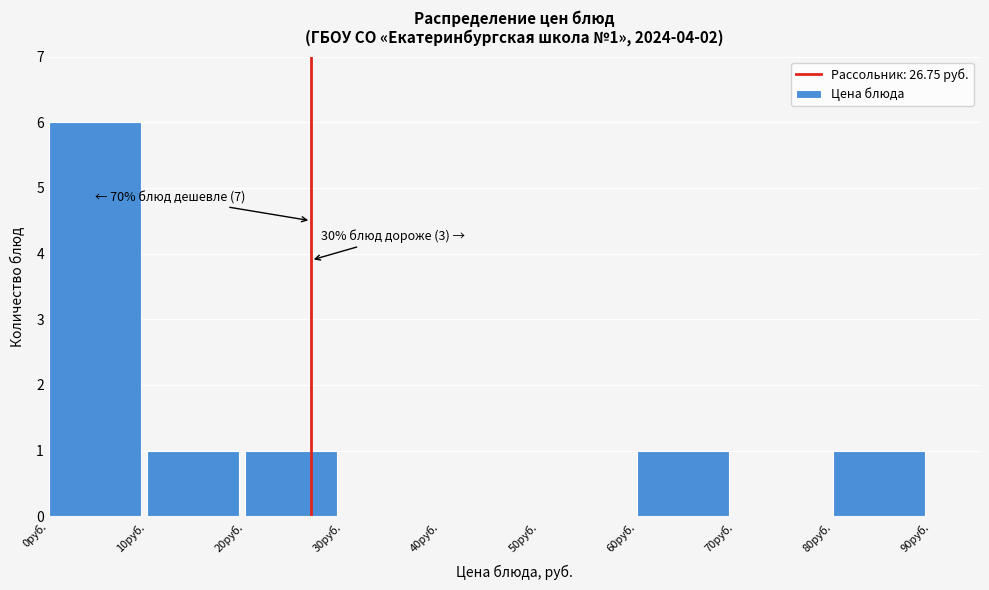

Which range on the x-axis has the tallest bar?

0 to 10